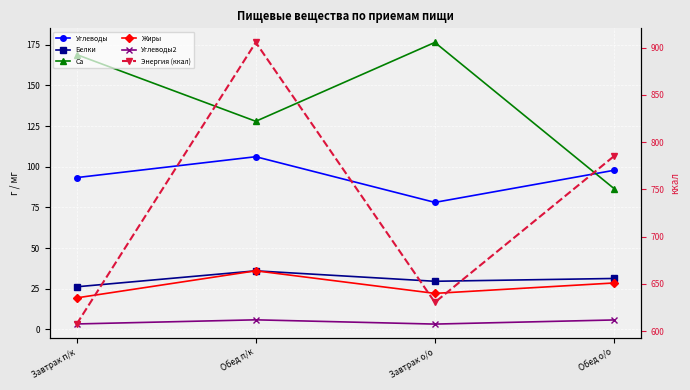

What is the difference between the Углеводы2 values at Обед о/о and Завтрак п/к?

2.5